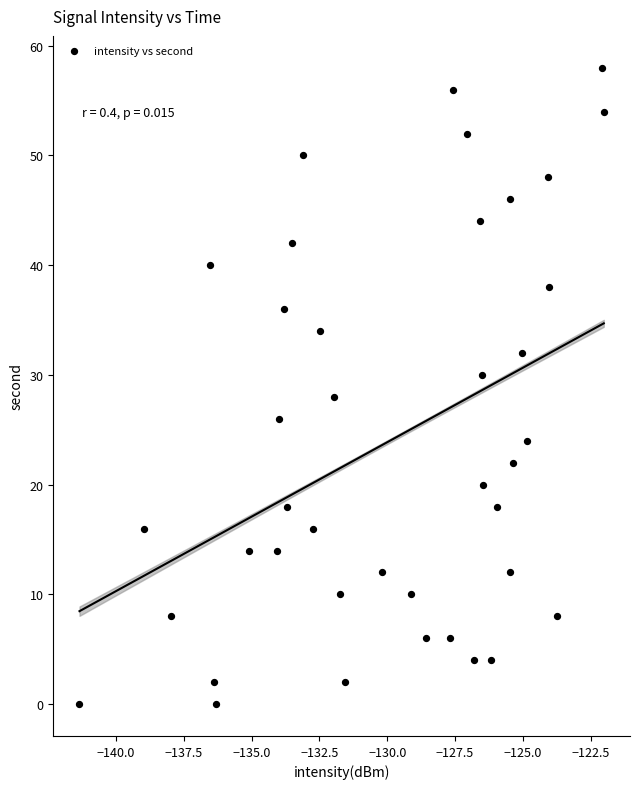

What is the range of Y values (max minus min)?

58